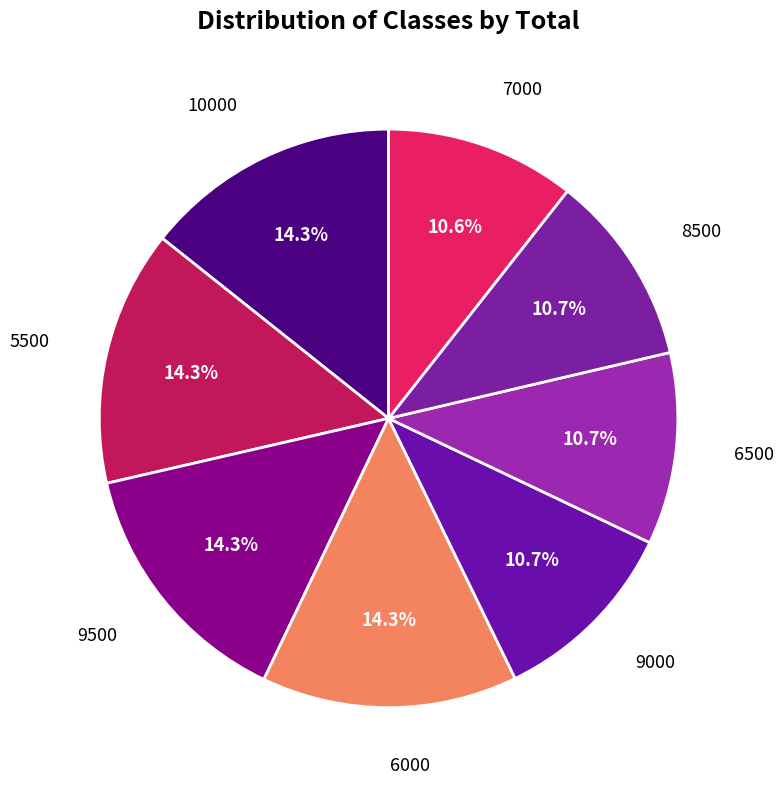

How many slices are in this pie chart?

8